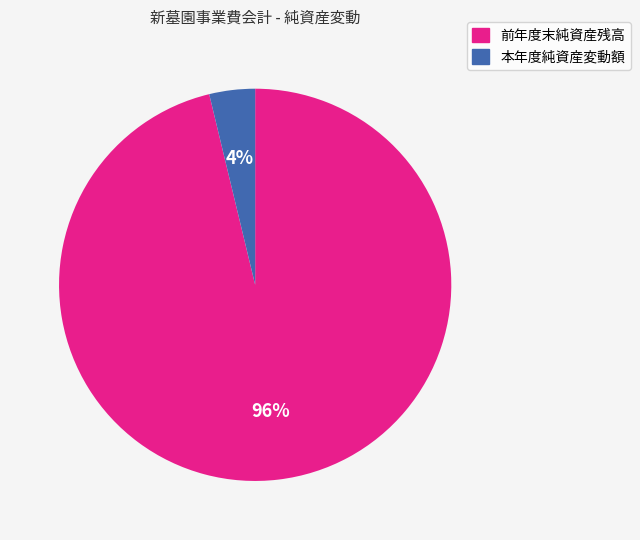

Is it true that 本年度純資産変動額 is 15% of the pie?

False